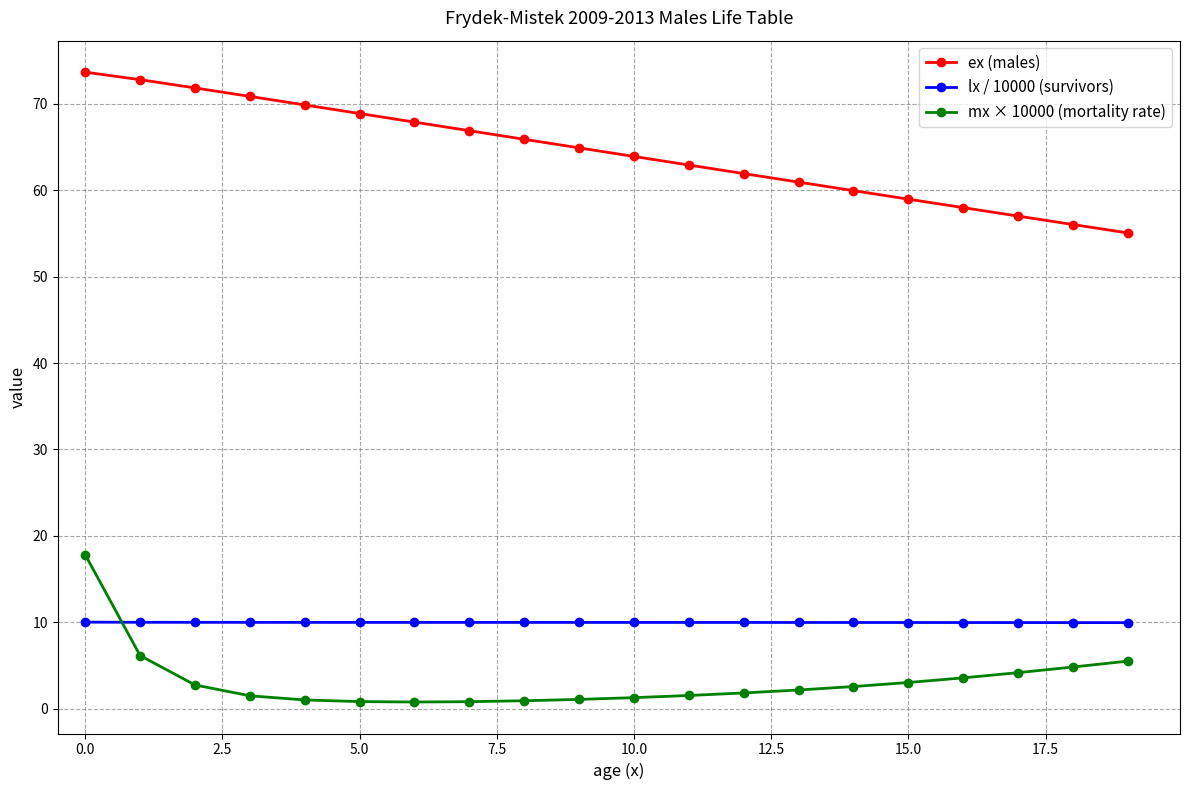

List the series in order of their peak value, highest first.

ex (males), mx × 10000 (mortality rate), lx / 10000 (survivors)